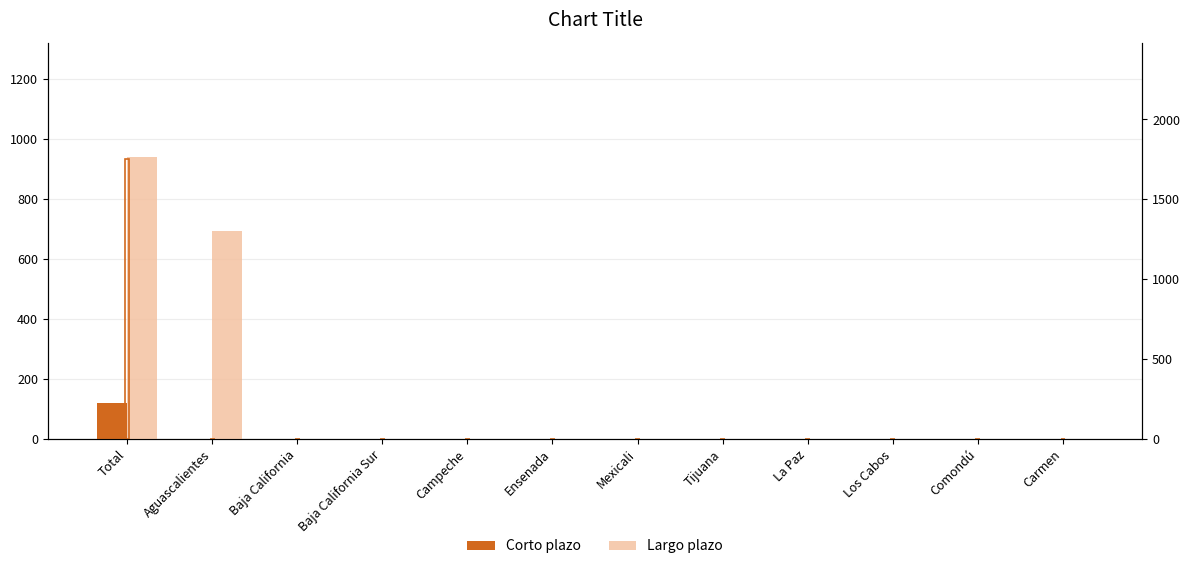

What position from the right is La Paz?

4